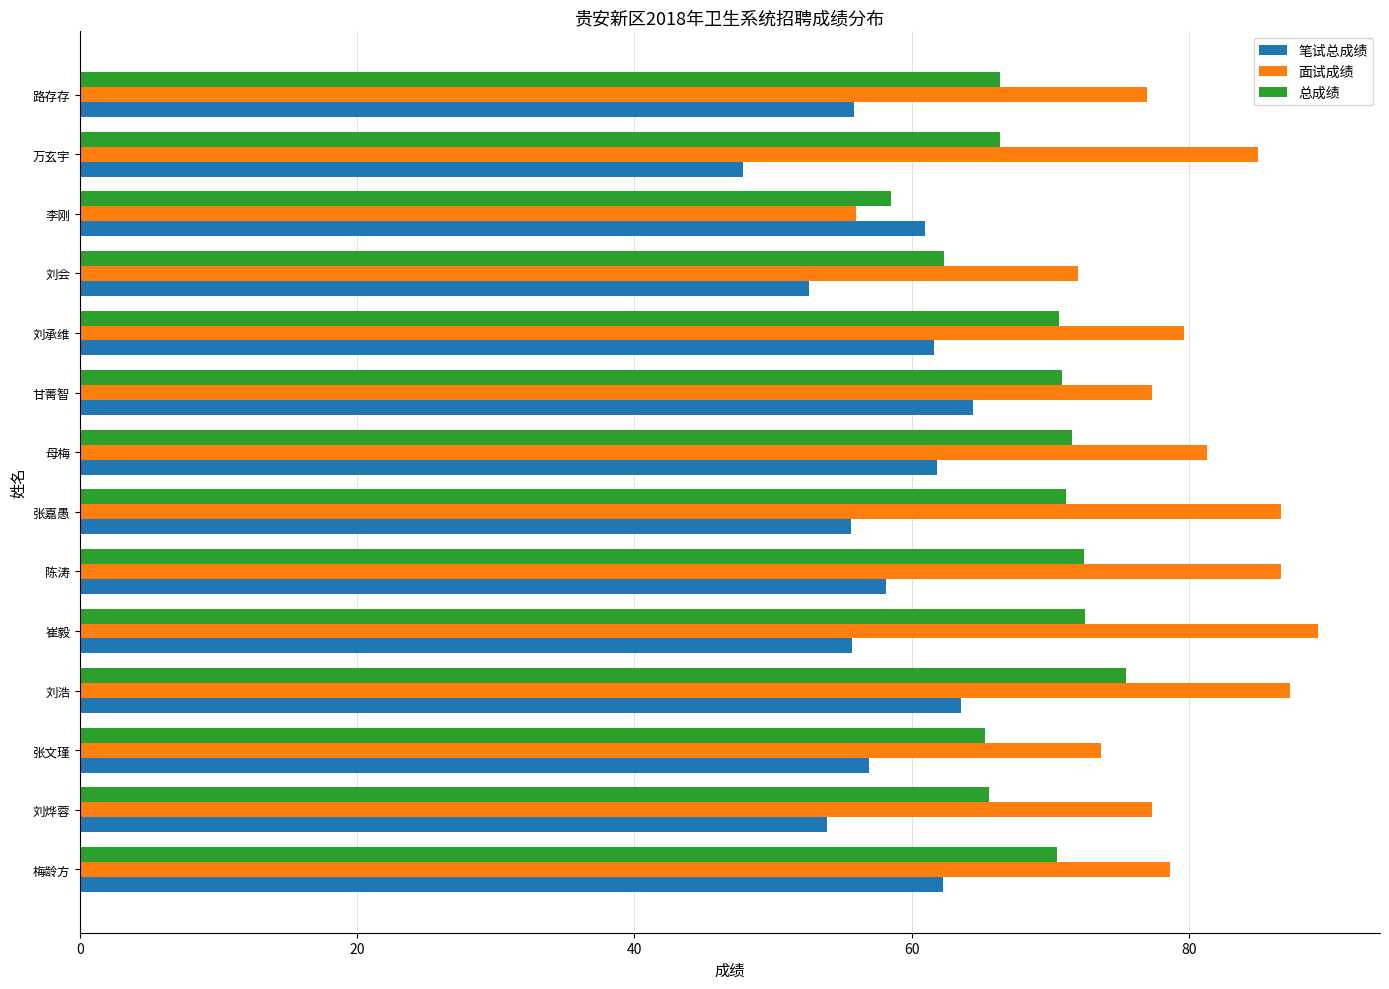

What are all the series names shown in the legend?

笔试总成绩, 面试成绩, 总成绩